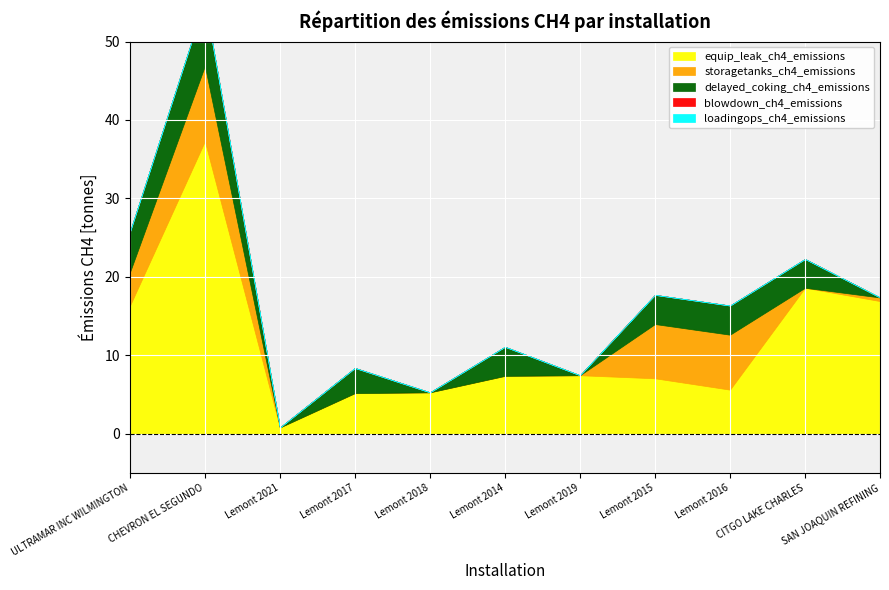

At how many categories does at least one series exceed 34?

1